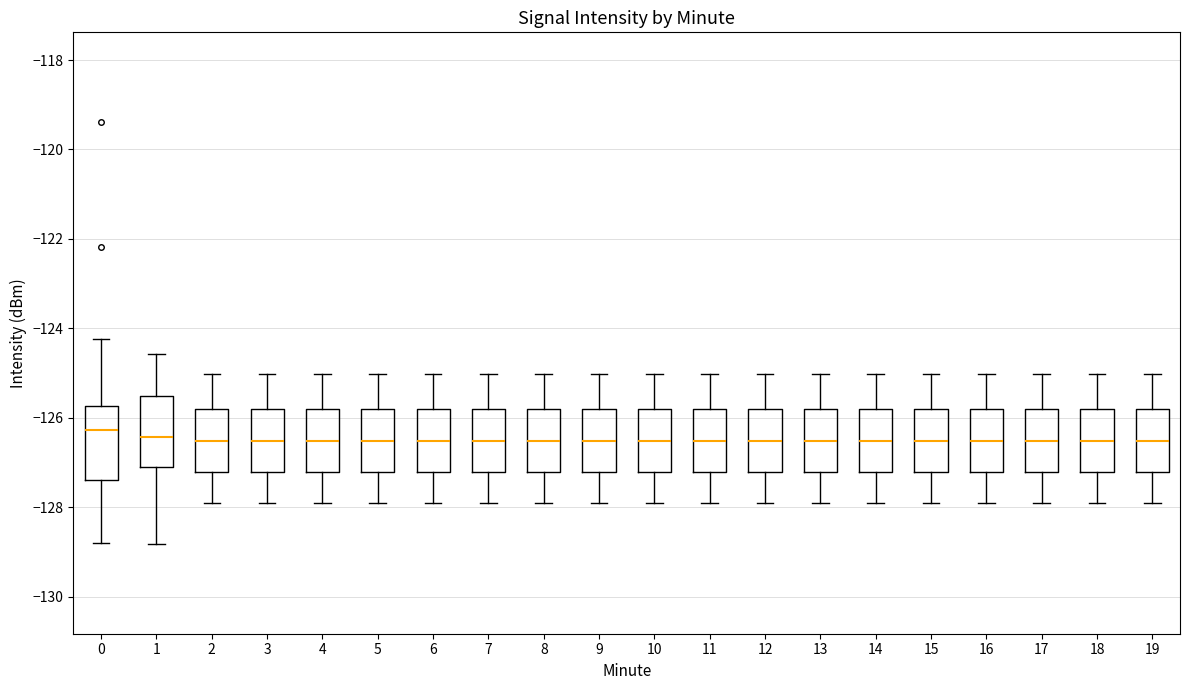

Reading left to right, read every box against the y-axis: the position of its median line, the range the box covers, and the ends of its whiskers. The values are not printed on the chart, so give them approximately, as read against the axis.

0: median -126.2, box -127.4 to -125.8, whiskers -128.8 to -124.2
1: median -126.4, box -127.0 to -125.6, whiskers -128.8 to -124.6
2: median -126.6, box -127.2 to -125.8, whiskers -128.0 to -125.0
3: median -126.6, box -127.2 to -125.8, whiskers -128.0 to -125.0
4: median -126.6, box -127.2 to -125.8, whiskers -128.0 to -125.0
5: median -126.6, box -127.2 to -125.8, whiskers -128.0 to -125.0
6: median -126.6, box -127.2 to -125.8, whiskers -128.0 to -125.0
7: median -126.6, box -127.2 to -125.8, whiskers -128.0 to -125.0
8: median -126.6, box -127.2 to -125.8, whiskers -128.0 to -125.0
9: median -126.6, box -127.2 to -125.8, whiskers -128.0 to -125.0
10: median -126.6, box -127.2 to -125.8, whiskers -128.0 to -125.0
11: median -126.6, box -127.2 to -125.8, whiskers -128.0 to -125.0
12: median -126.6, box -127.2 to -125.8, whiskers -128.0 to -125.0
13: median -126.6, box -127.2 to -125.8, whiskers -128.0 to -125.0
14: median -126.6, box -127.2 to -125.8, whiskers -128.0 to -125.0
15: median -126.6, box -127.2 to -125.8, whiskers -128.0 to -125.0
16: median -126.6, box -127.2 to -125.8, whiskers -128.0 to -125.0
17: median -126.6, box -127.2 to -125.8, whiskers -128.0 to -125.0
18: median -126.6, box -127.2 to -125.8, whiskers -128.0 to -125.0
19: median -126.6, box -127.2 to -125.8, whiskers -128.0 to -125.0